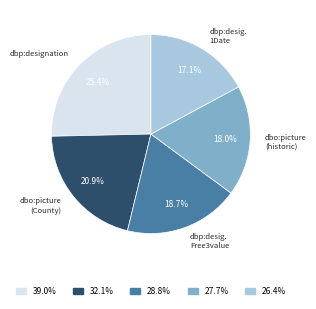

Is there a majority slice in this chart?

No